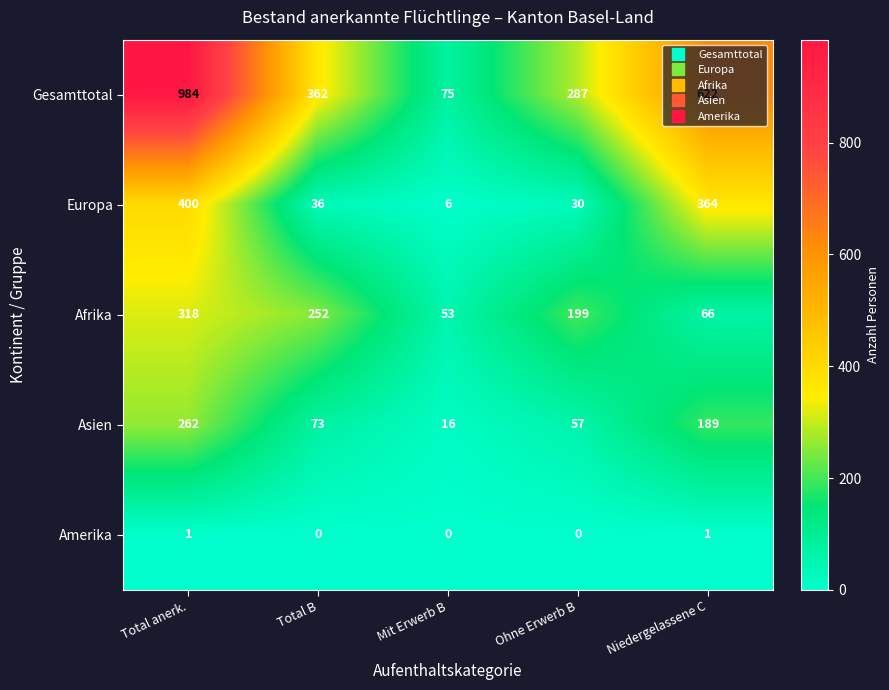

The Gesamttotal series shows 1684 at Total anerk.. True or false?

False